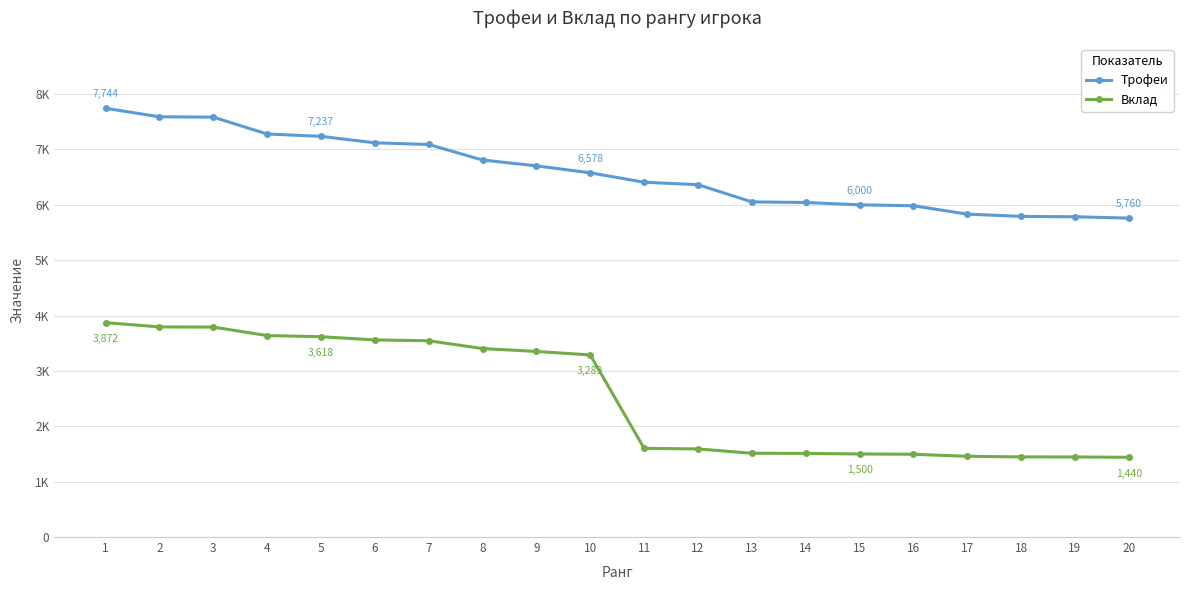

What are all the series names shown in the legend?

Трофеи, Вклад